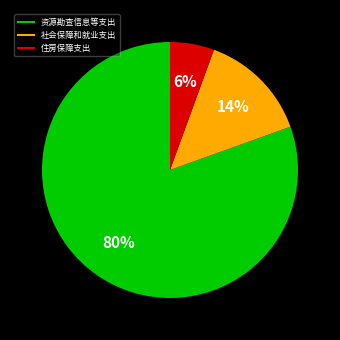

Count the number of slices in the pie.

3